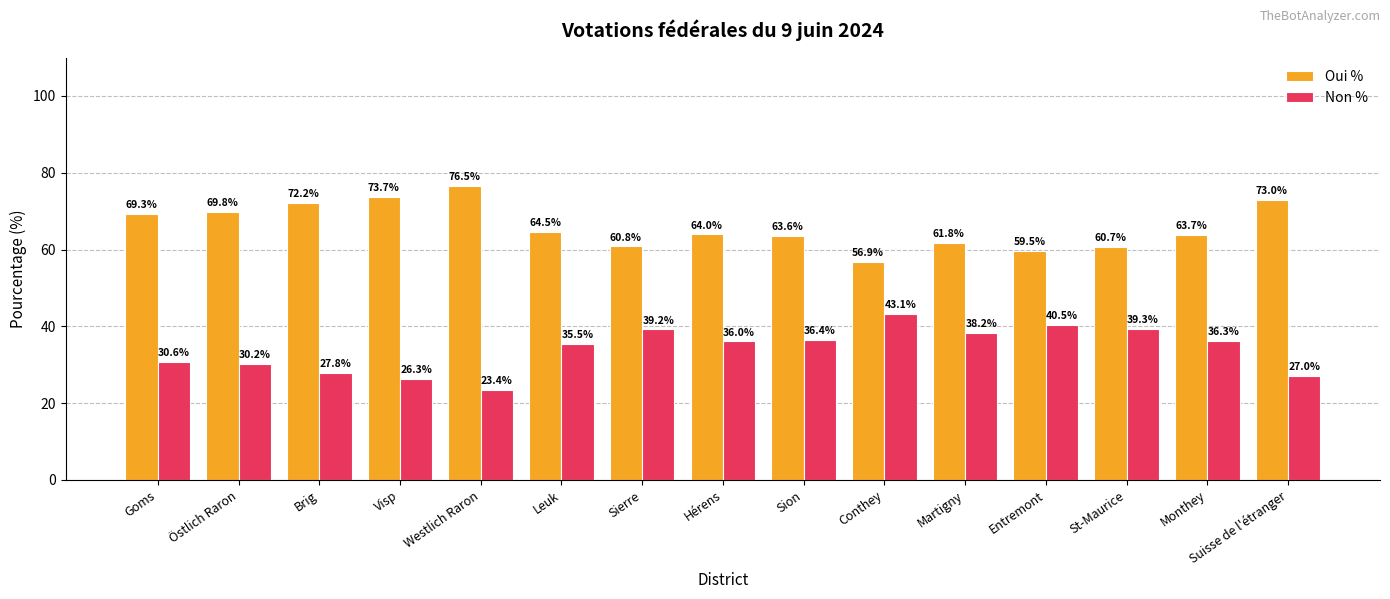

What is the label of the 8th bar from the right?

Hérens